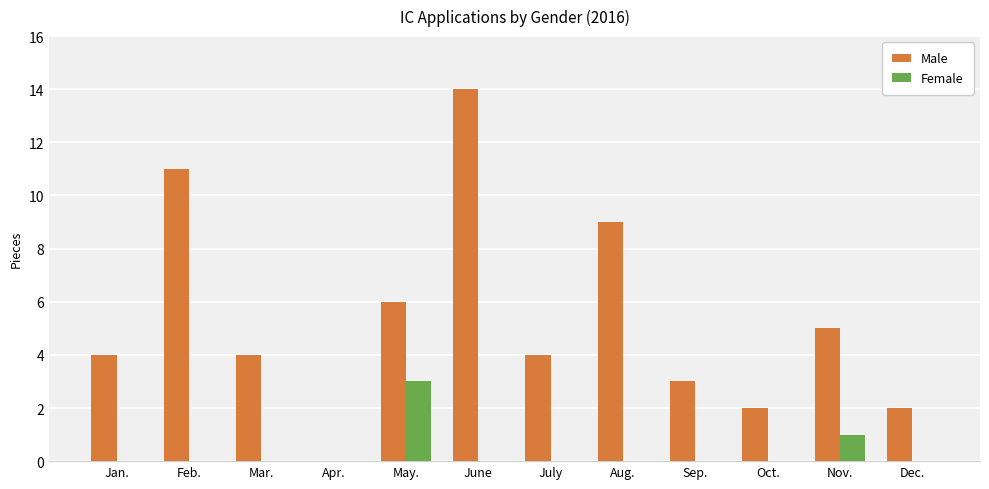

The value of Male at Dec. is 2. True or false?

True